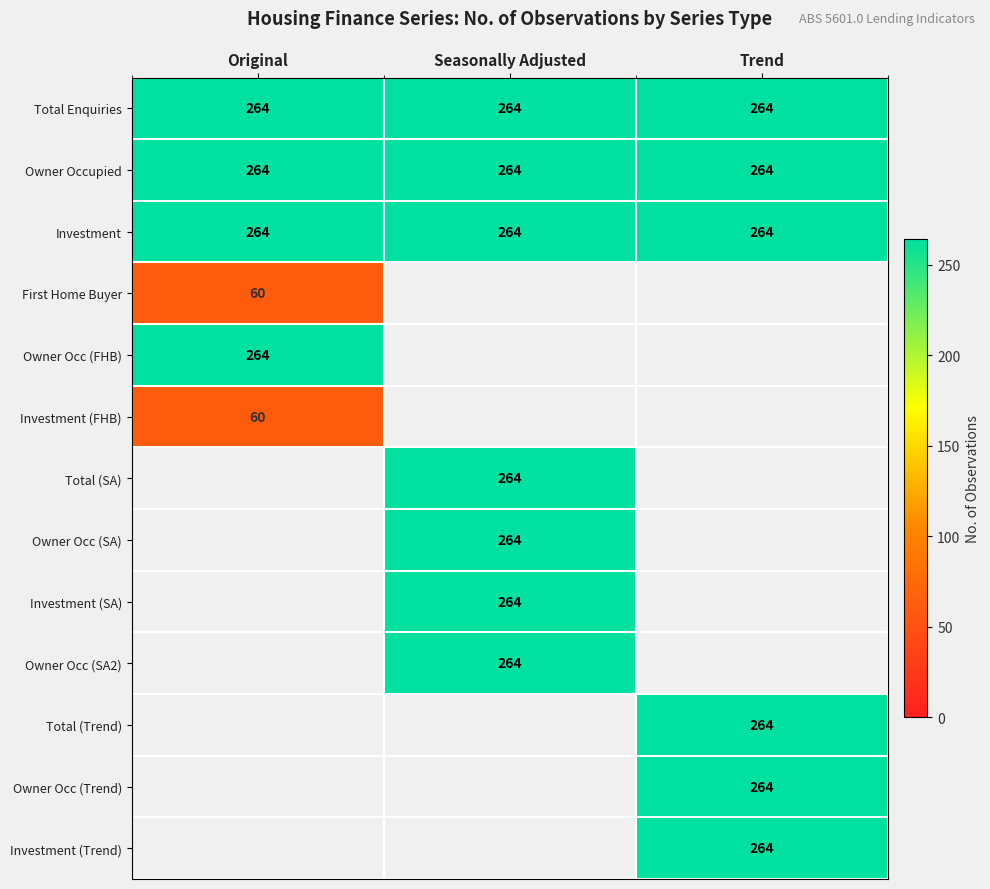

What value does the Total Enquiries series have at Trend?

264